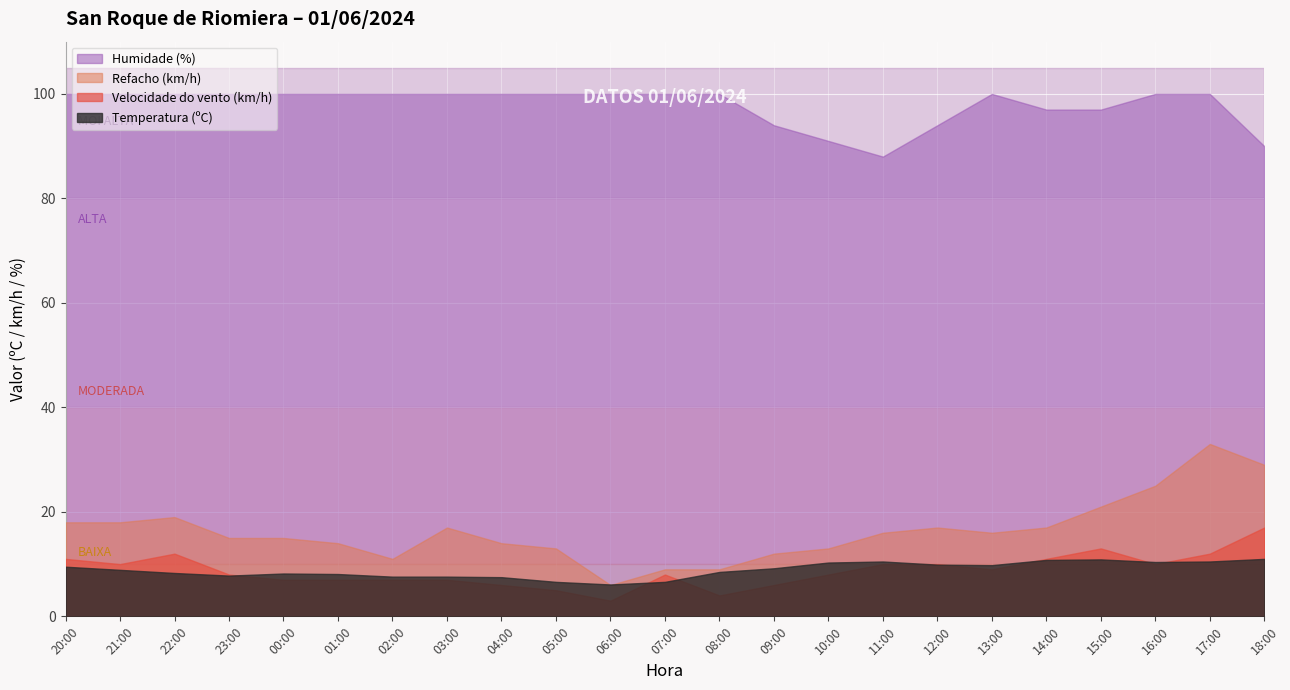

Between 10:00 and 17:00, which series saw the biggest shift?

Refacho (km/h)